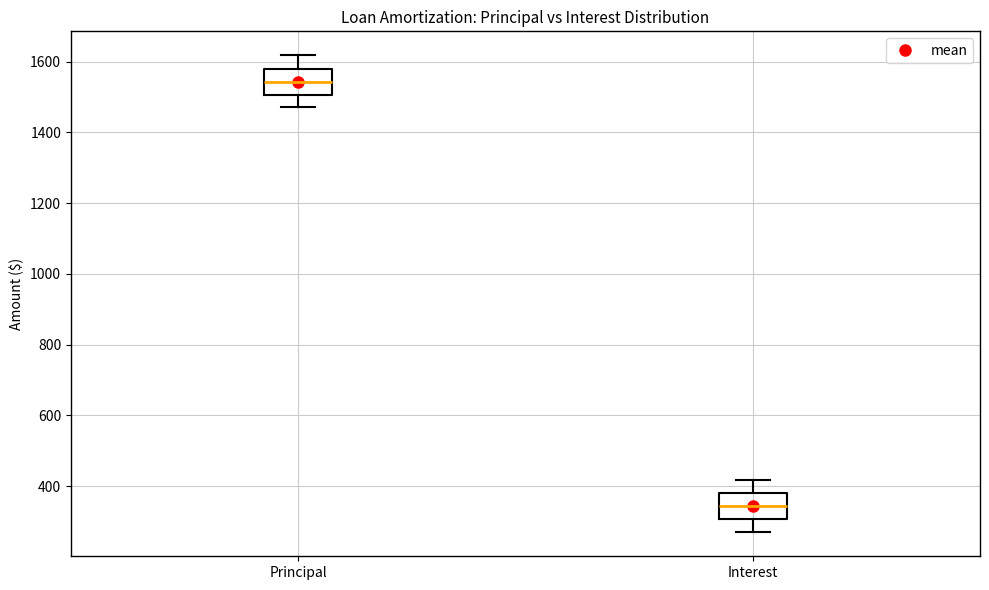

Reading left to right, transcribe this box plot: for each box, give where its median line is, the range the box spans, and where its two whiskers end, as read against the y-axis. The values are not printed on the chart, so give them approximately, as read against the axis.

Principal: median 1540, box 1500 to 1580, whiskers 1480 to 1620
Interest: median 340, box 300 to 380, whiskers 260 to 420